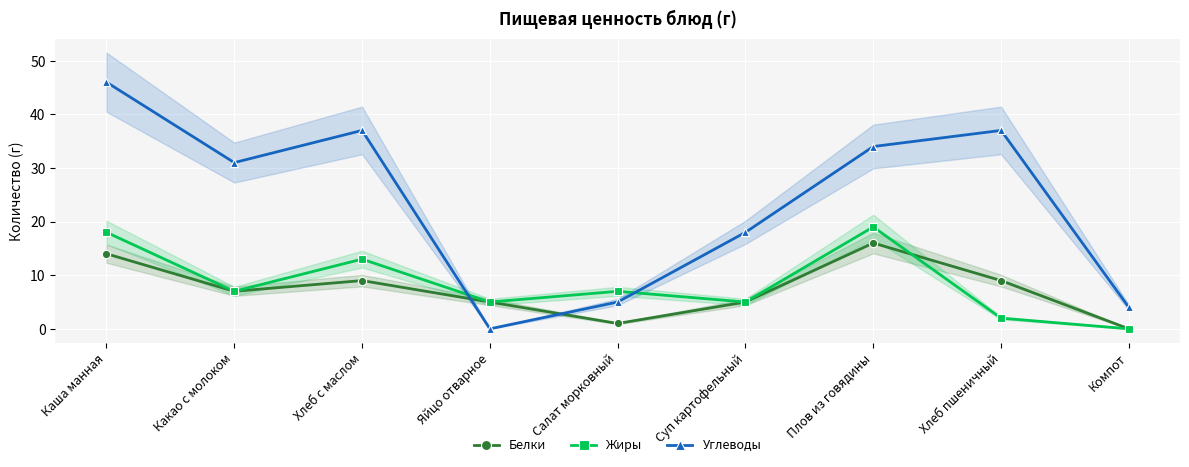

What is the label of the 7th point from the right?

Хлеб с маслом